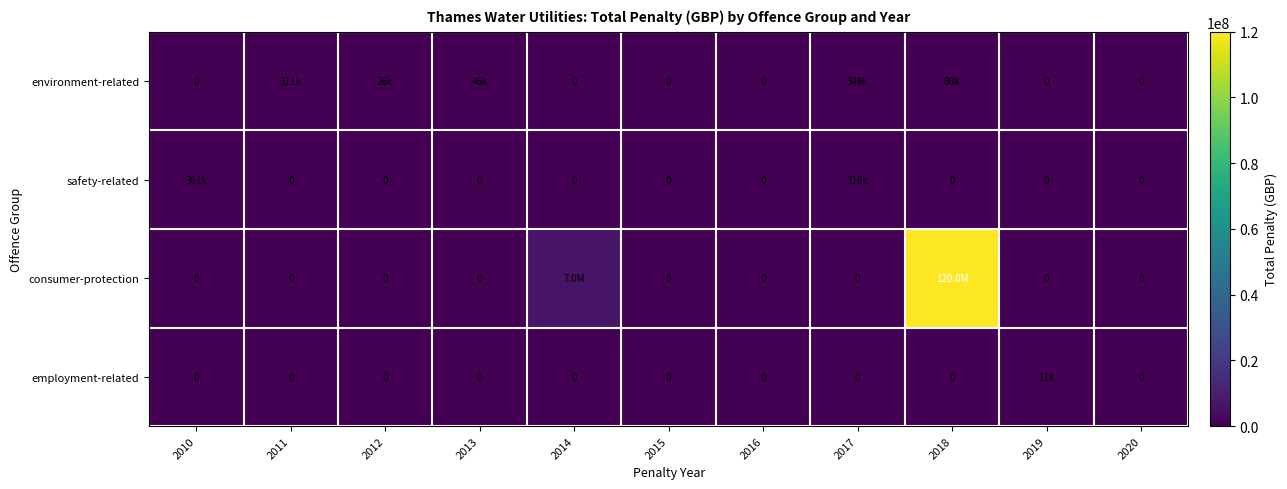

At 2015, list the series in order from largest to smallest.

environment-related, safety-related, consumer-protection, employment-related